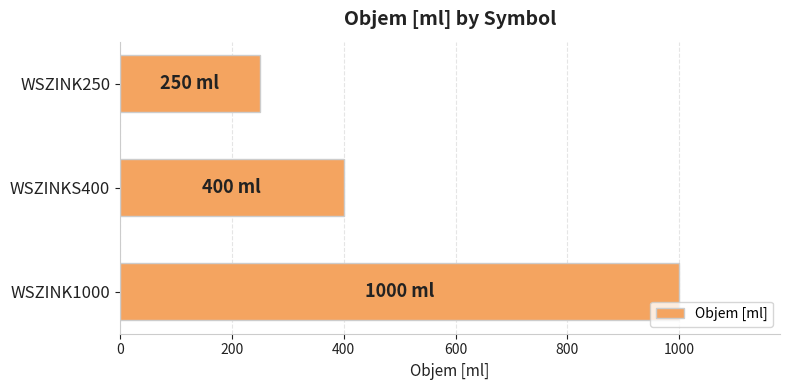

List the labels in order of value, largest first.

WSZINK1000, WSZINKS400, WSZINK250